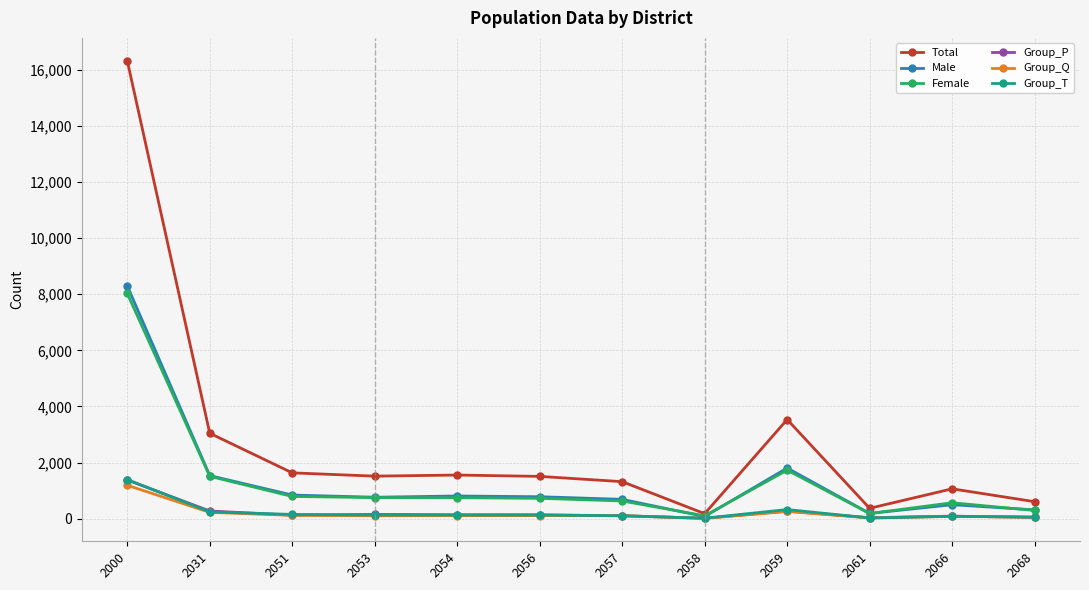

Which series has the widest spread of values?

Total